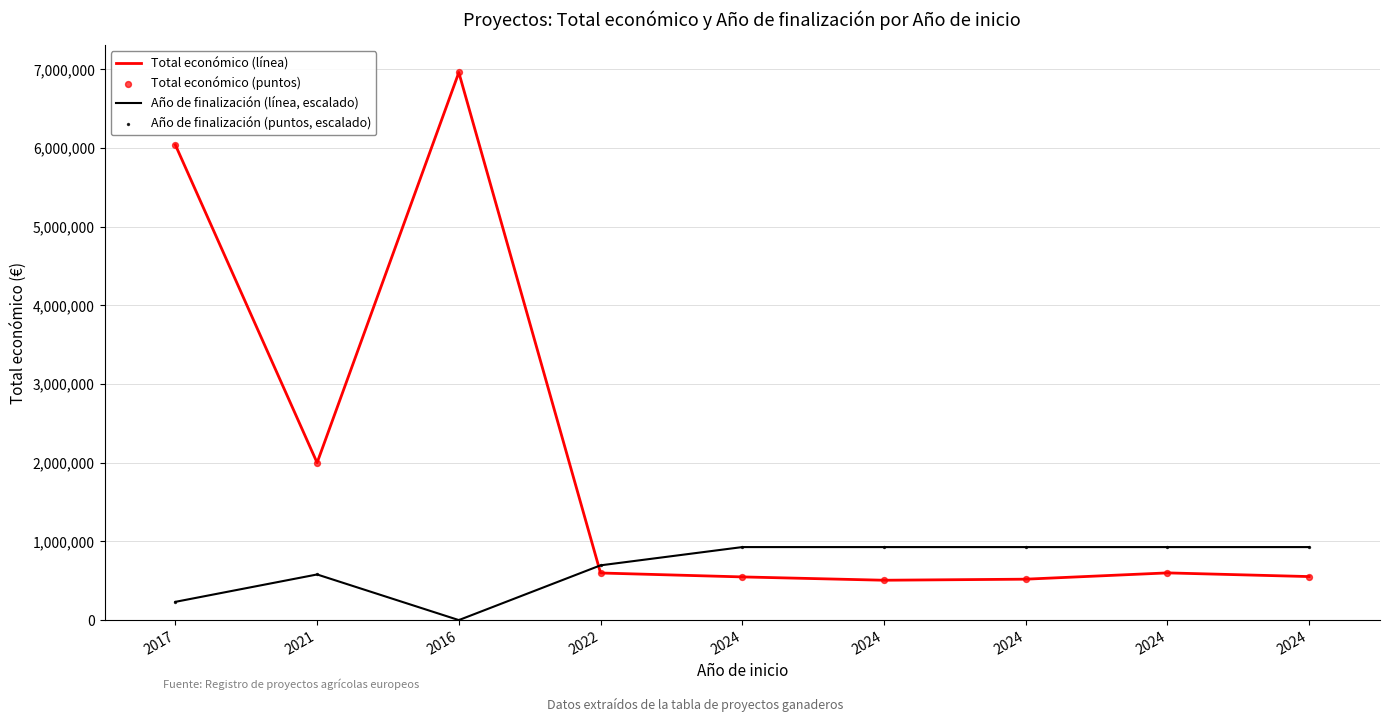

How many lines are shown in the chart?

2